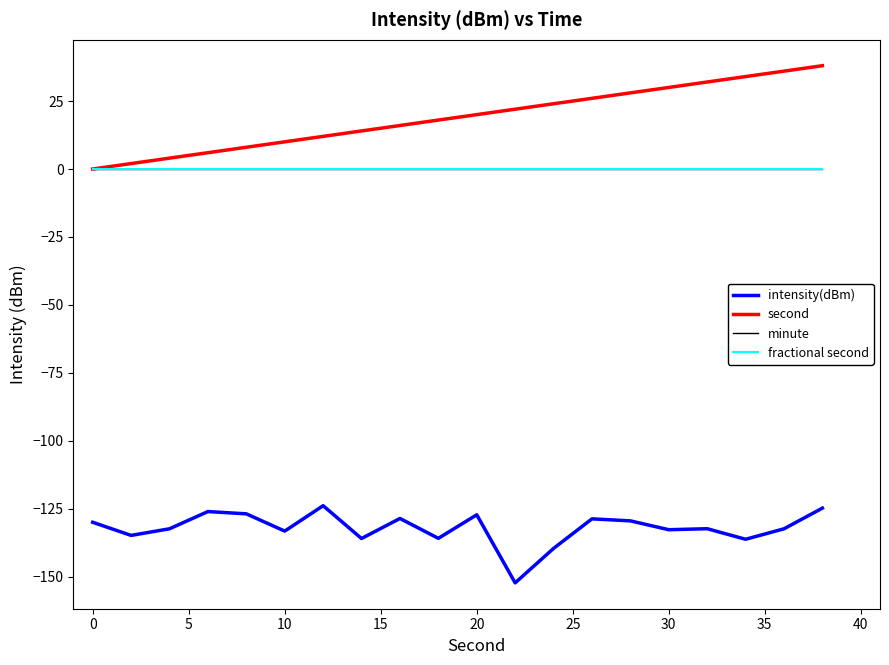

Does the chart display data point markers on the line(s)?

No